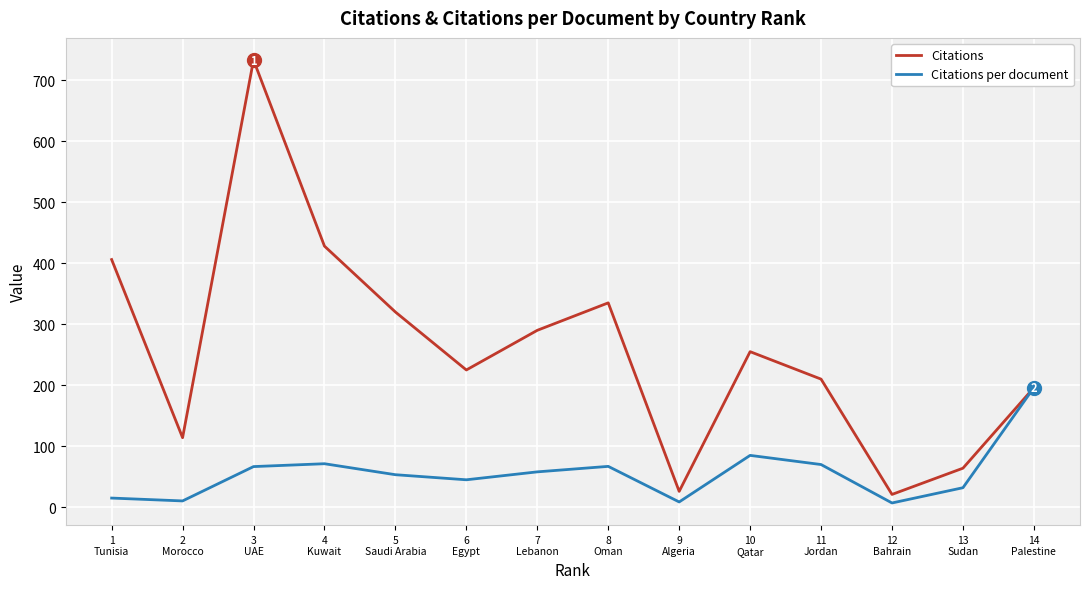

Read the Citations value at 12
Bahrain.

21.0